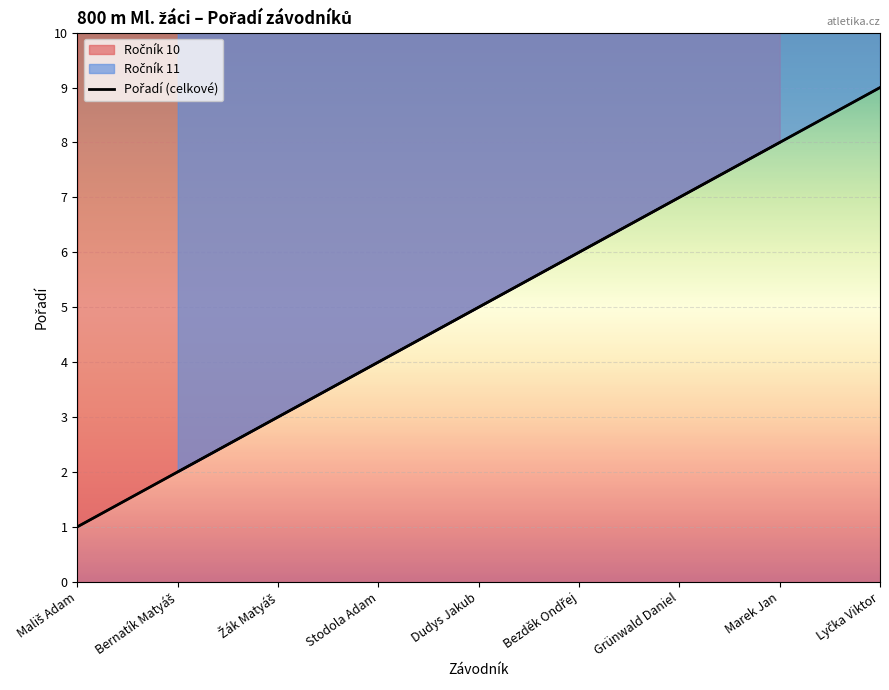

True or false: the data shows 9 at Lyčka Viktor.

True